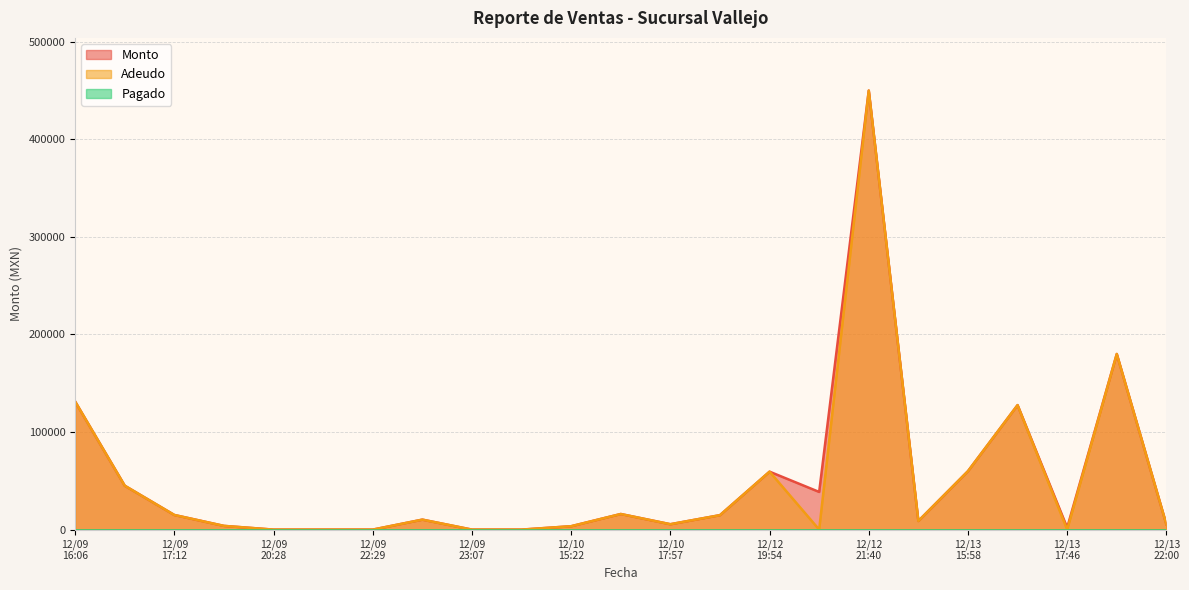

What is the greatest value displayed?

450000.0